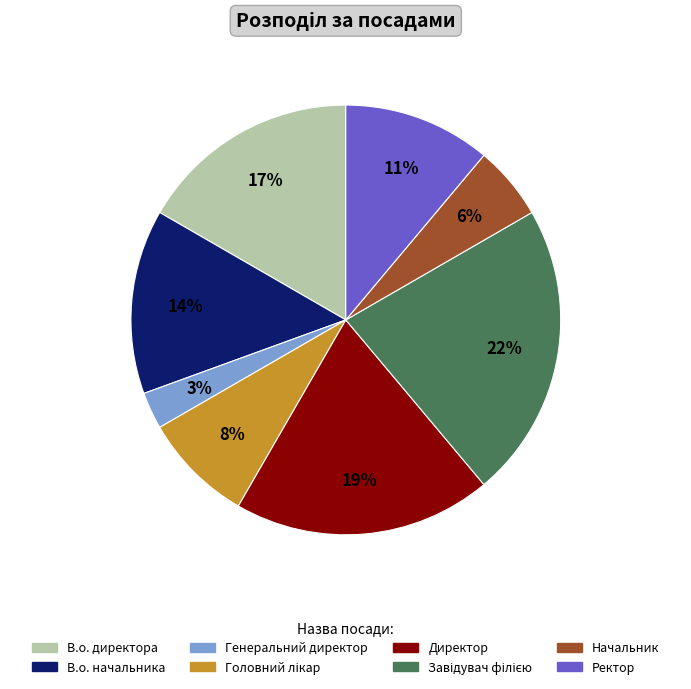

Combined, do В.о. начальника and Начальник account for over 50%?

No